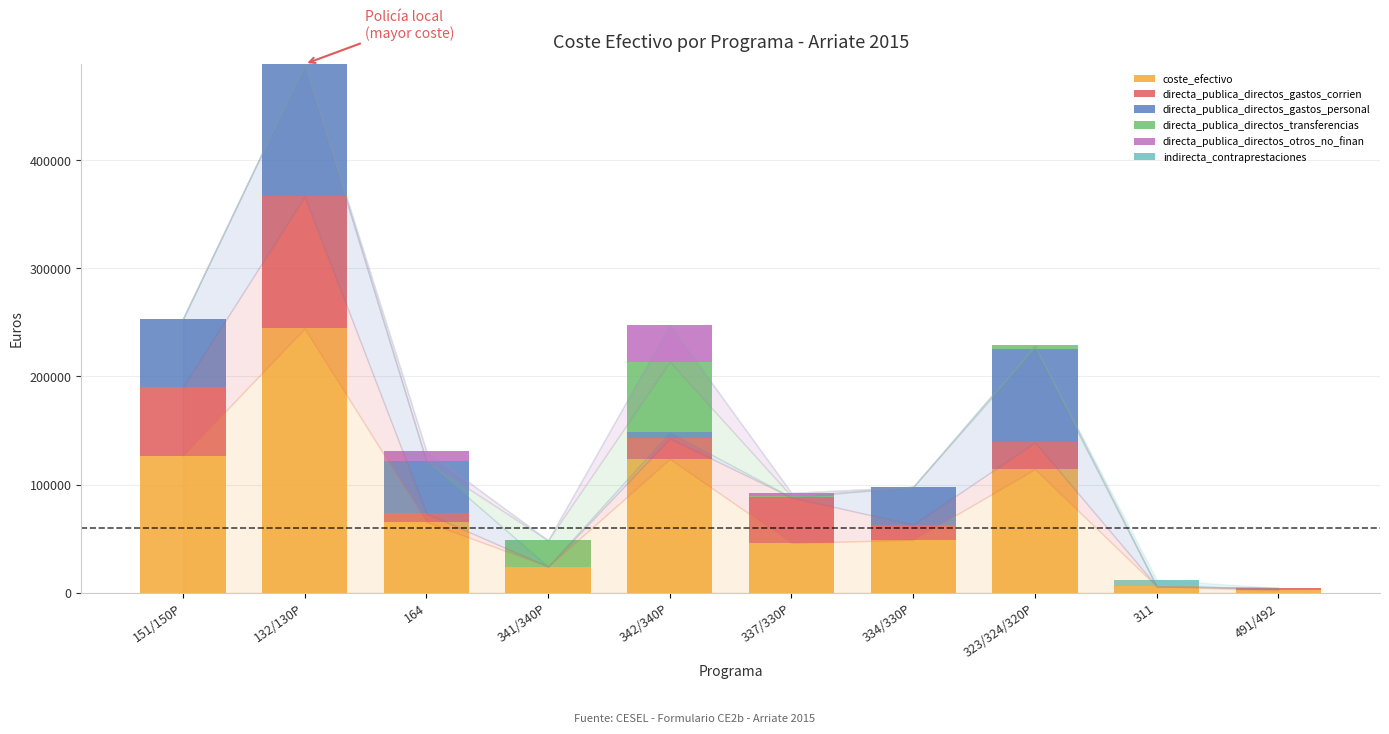

At which category is the sum across all series the highest?

132/130P